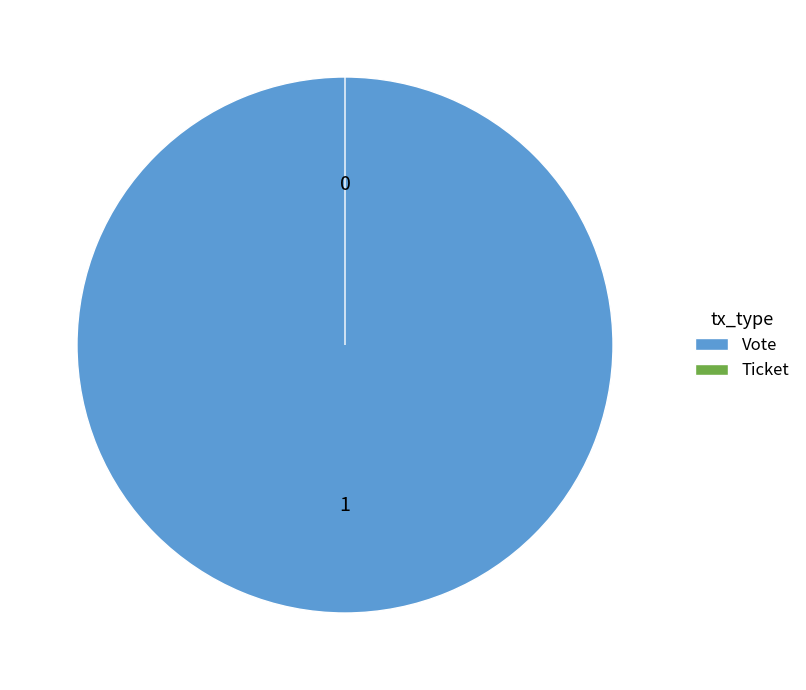

How many segments does this pie chart have?

2